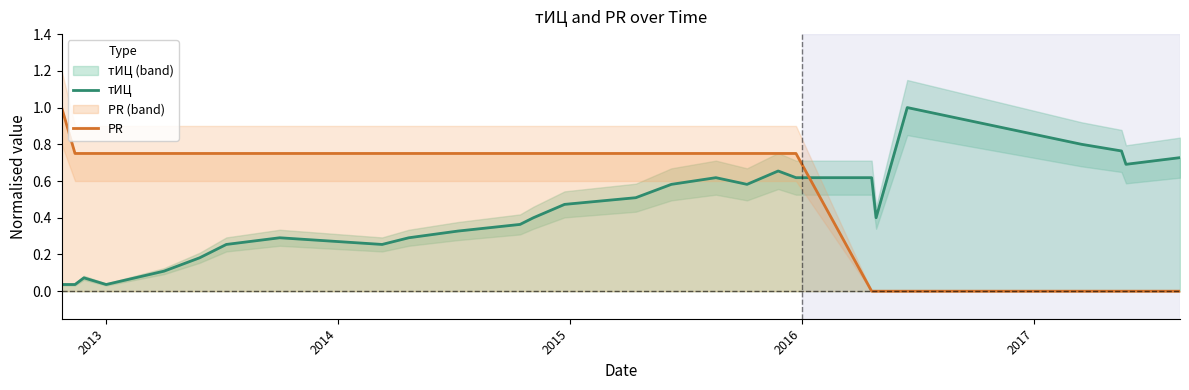

Which series ends up on top after the final intersection of тИЦ and PR?

тИЦ